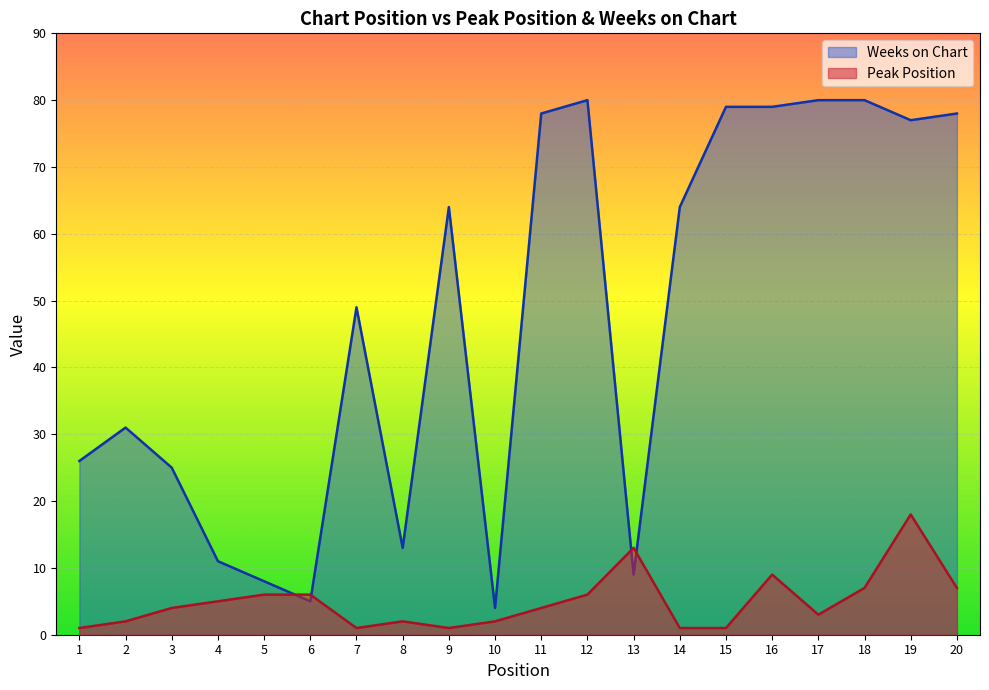

What is the sum of the Weeks on Chart values at 20 and 15?

157